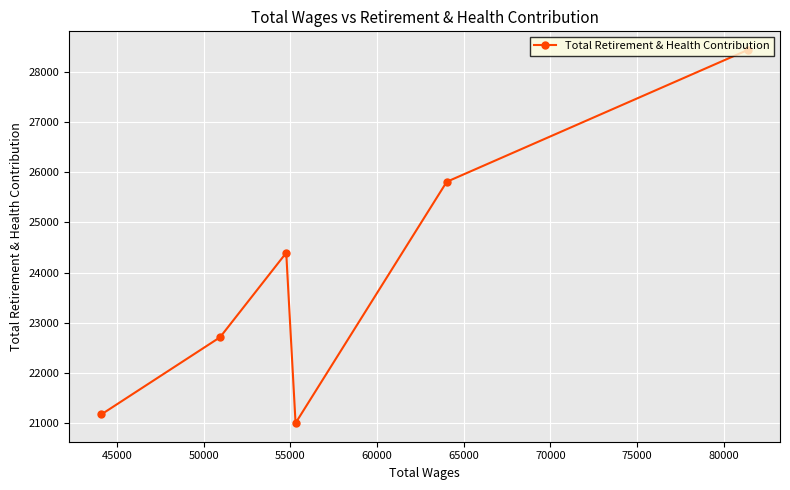

What is the difference between the maximum and second lowest values?

7261